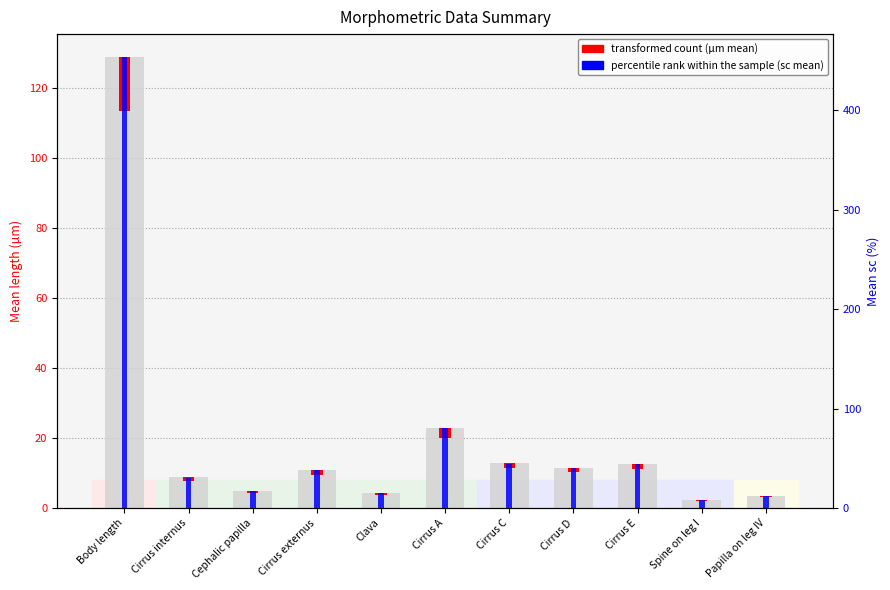

What is the label of the 4th bar from the left?

Cirrus externus